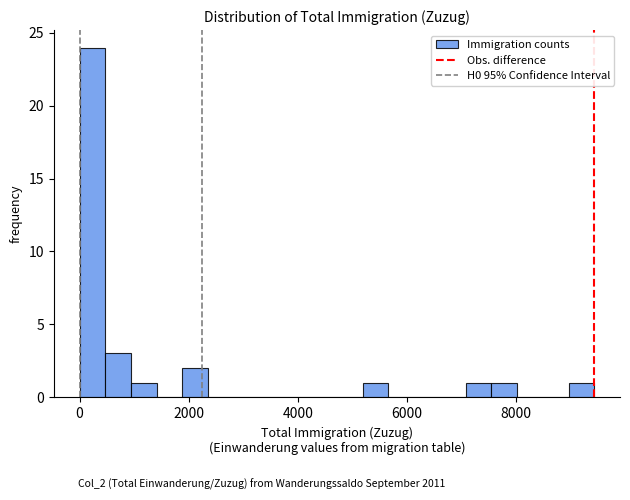

Read against the x-axis, roughly where is the centre of the tallest bar?

200